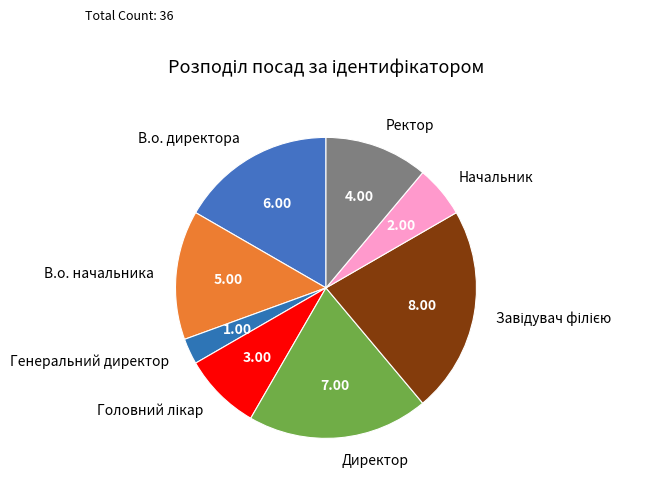

Which slice is the smallest?

Генеральний директор